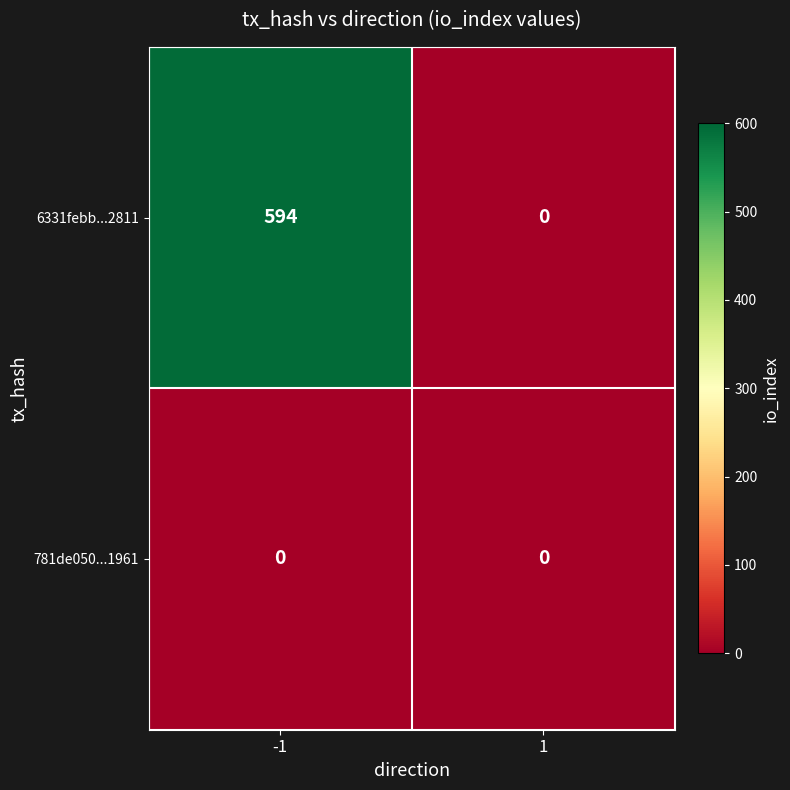

Rank the series at -1 from highest to lowest value.

6331febb...2811, 781de050...1961